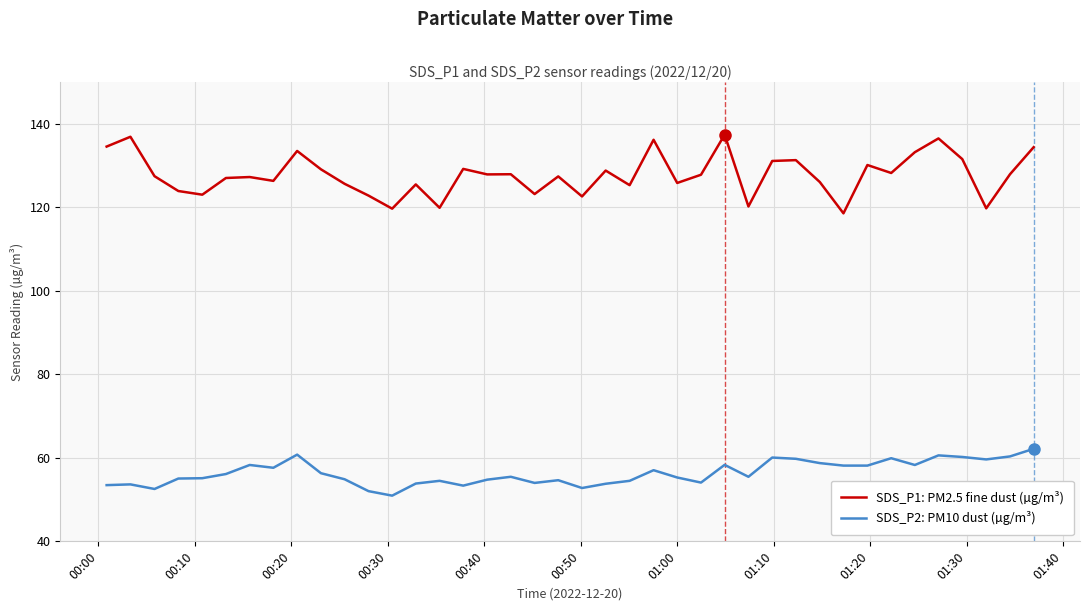

List the series in order of their peak value, highest first.

SDS_P1: PM2.5 fine dust (µg/m³), SDS_P2: PM10 dust (µg/m³)